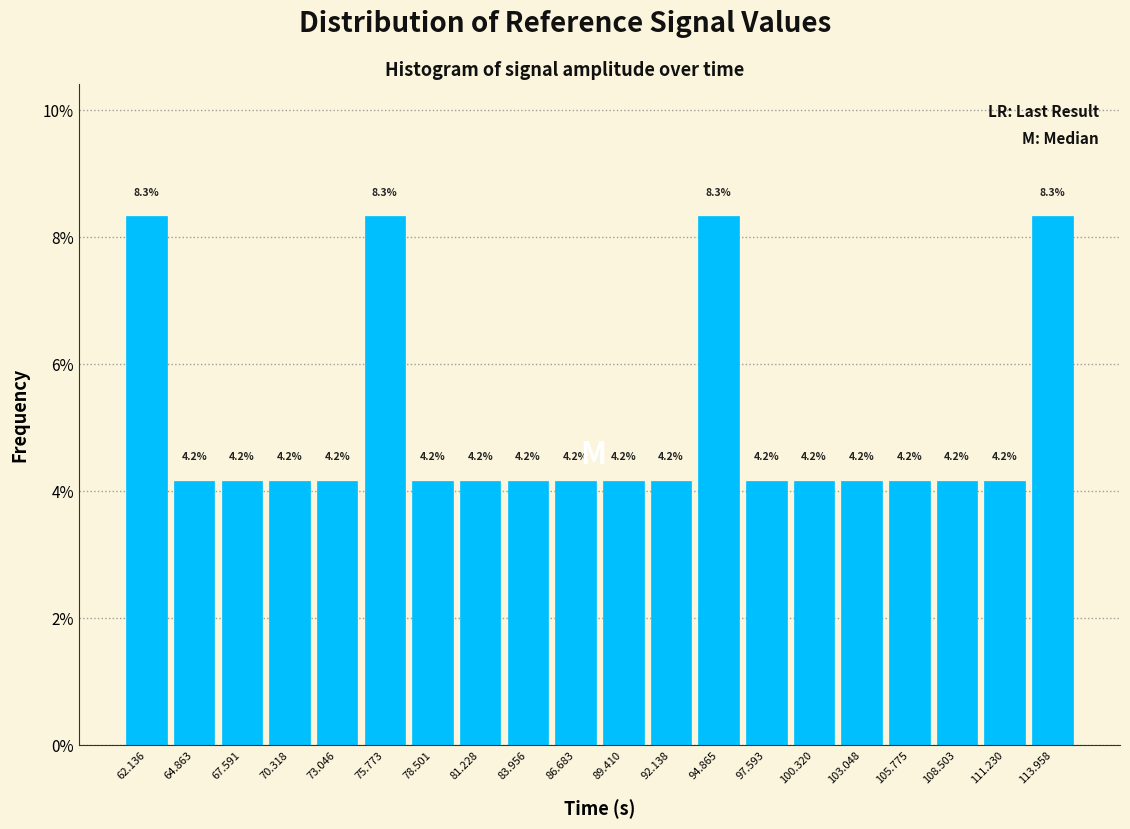

Reading left to right, list every bar in this chart as the range it spans on the x-axis followed by its height. The bar edges are not printed on the chart, so give them approximately, as read against the axis.

61.0 to 63.5: 8.3
63.5 to 66.0: 4.2
66.0 to 69.0: 4.2
69.0 to 71.5: 4.2
71.5 to 74.5: 4.2
74.5 to 77.0: 8.3
77.0 to 80.0: 4.2
80.0 to 82.5: 4.2
82.5 to 85.5: 4.2
85.5 to 88.0: 4.2
88.0 to 91.0: 4.2
91.0 to 93.5: 4.2
93.5 to 96.0: 8.3
96.0 to 99.0: 4.2
99.0 to 101.5: 4.2
101.5 to 104.5: 4.2
104.5 to 107.0: 4.2
107.0 to 110.0: 4.2
110.0 to 112.5: 4.2
112.5 to 115.5: 8.3